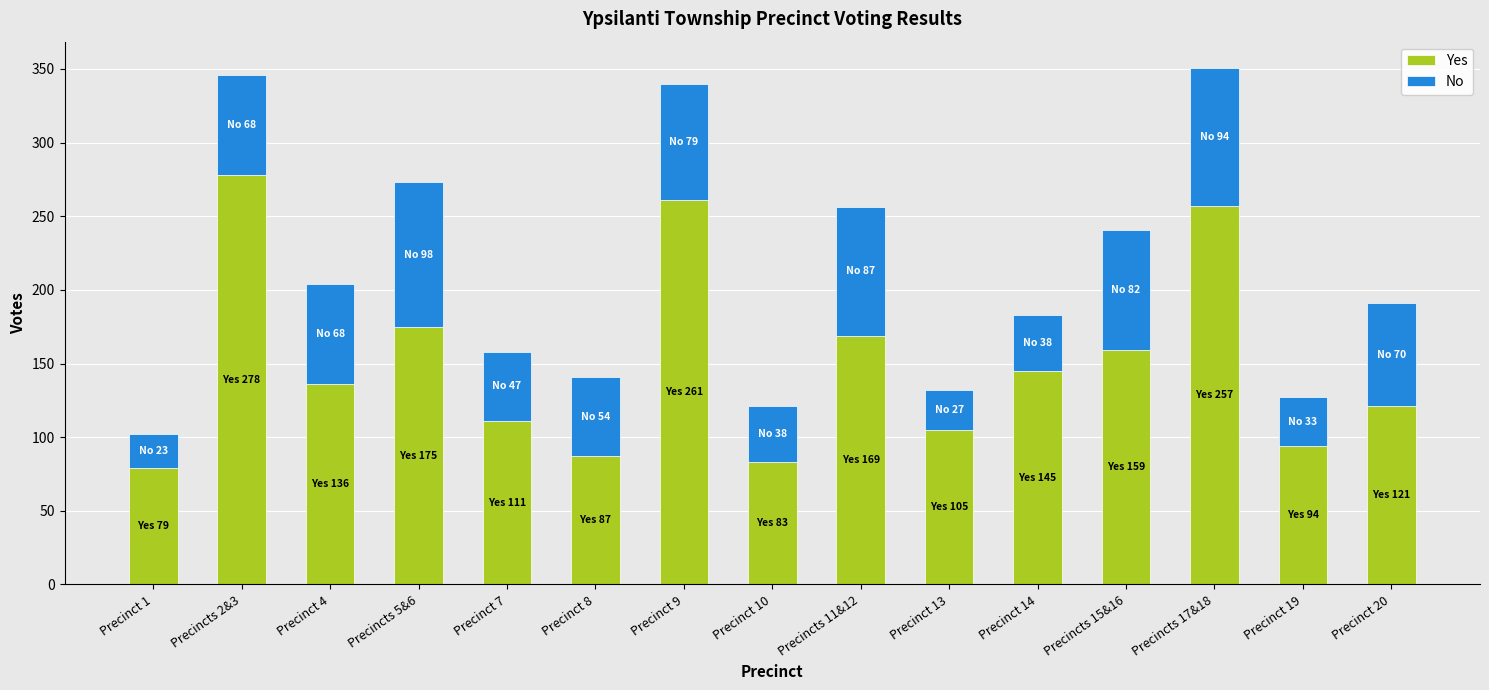

What is the value of the Yes bar at the 6th from the left?

87